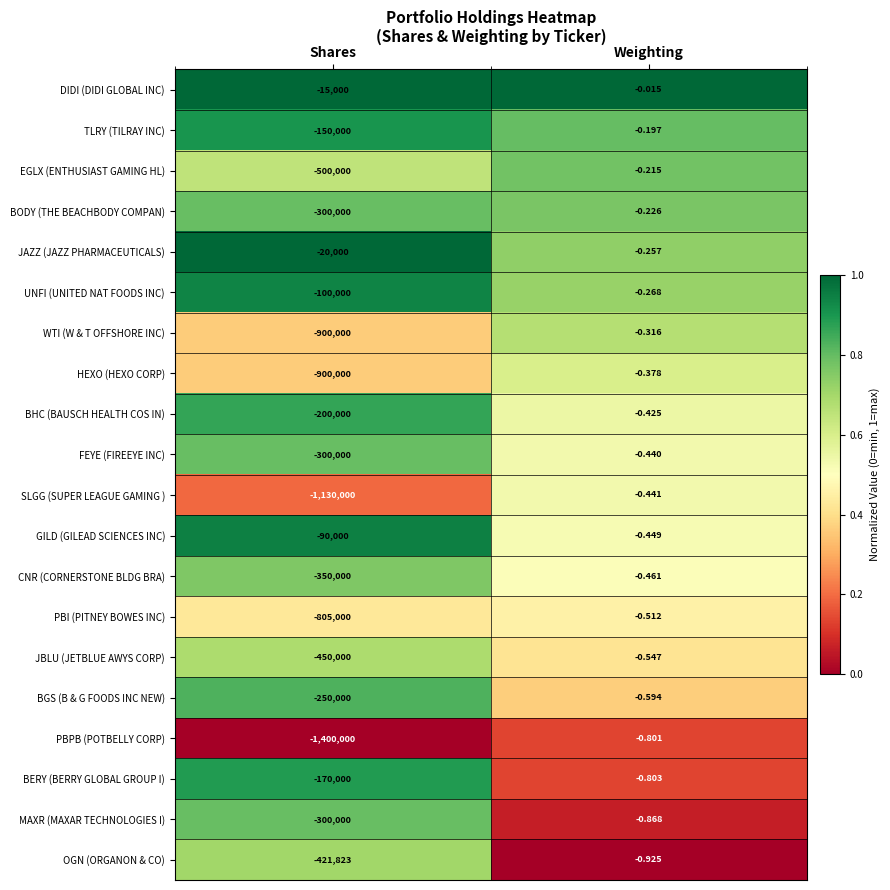

At which label does TLRY (TILRAY INC) reach its peak?

Weighting